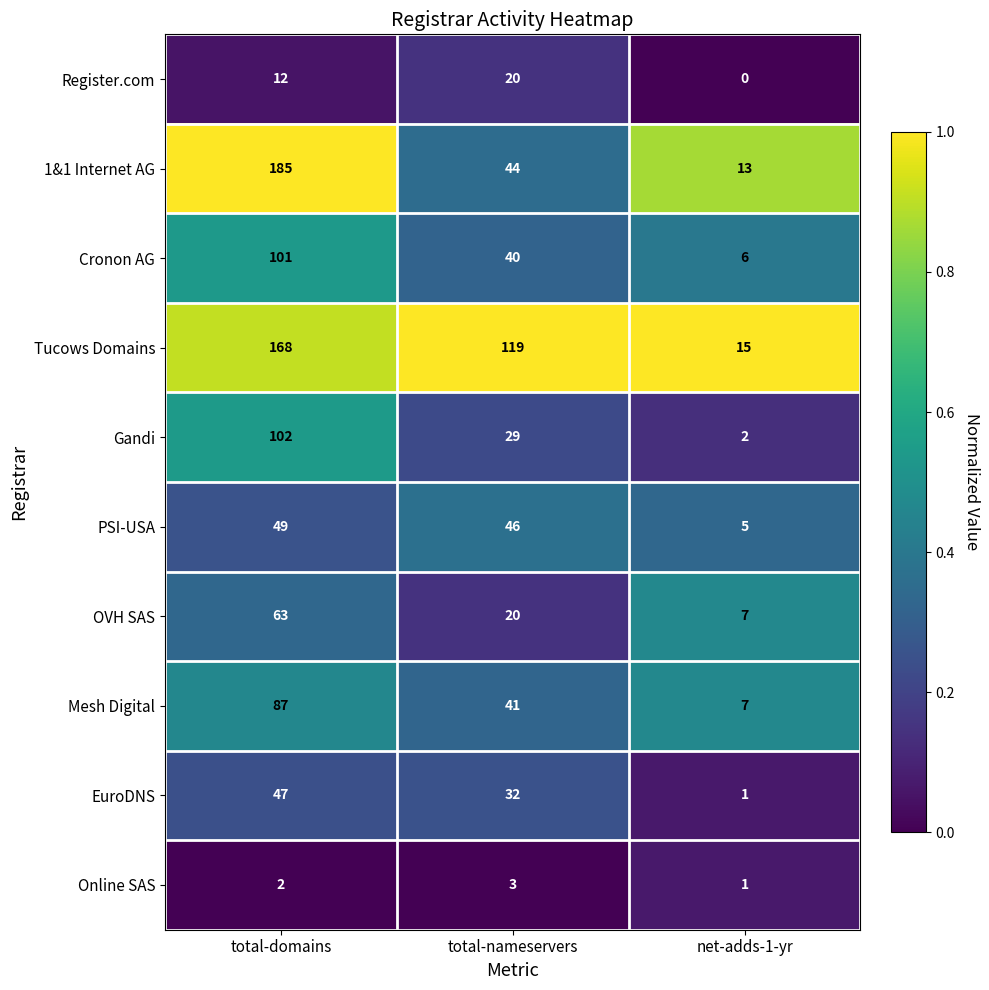

At which category does the chart reach its peak across all series?

total-domains